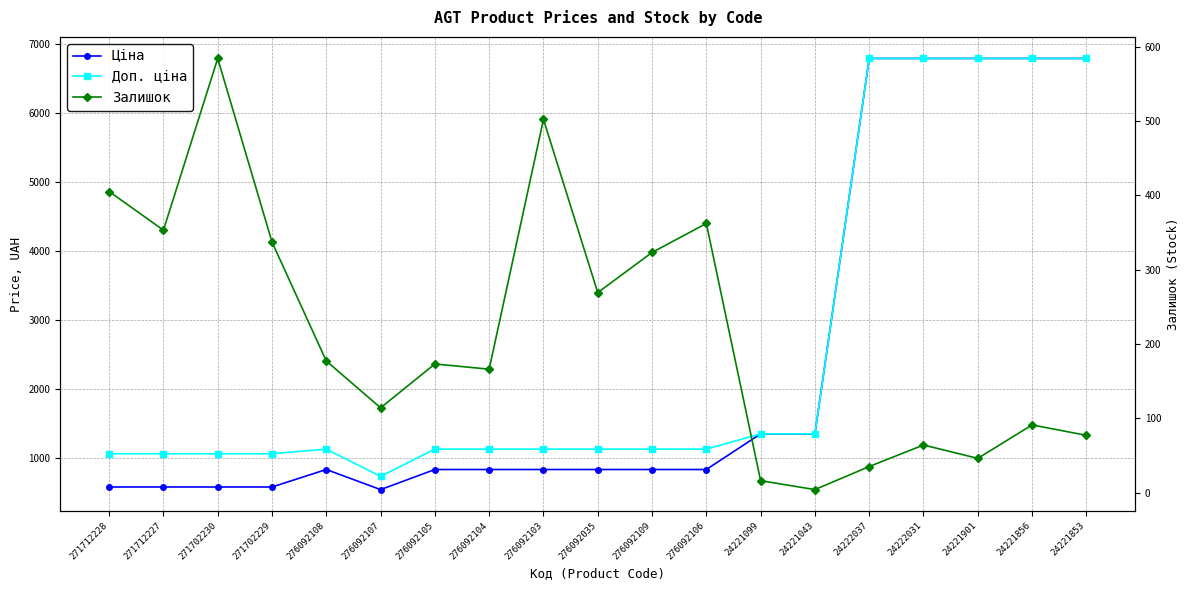

Does the chart have visible grid lines?

Yes